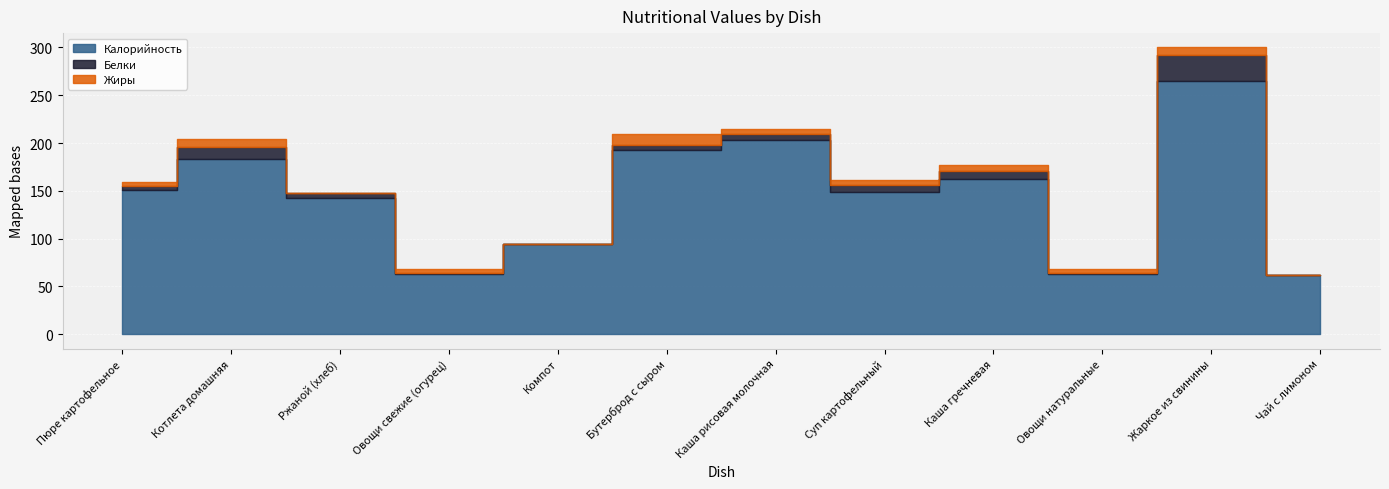

True or false: Калорийность and Жиры intersect in this chart.

False